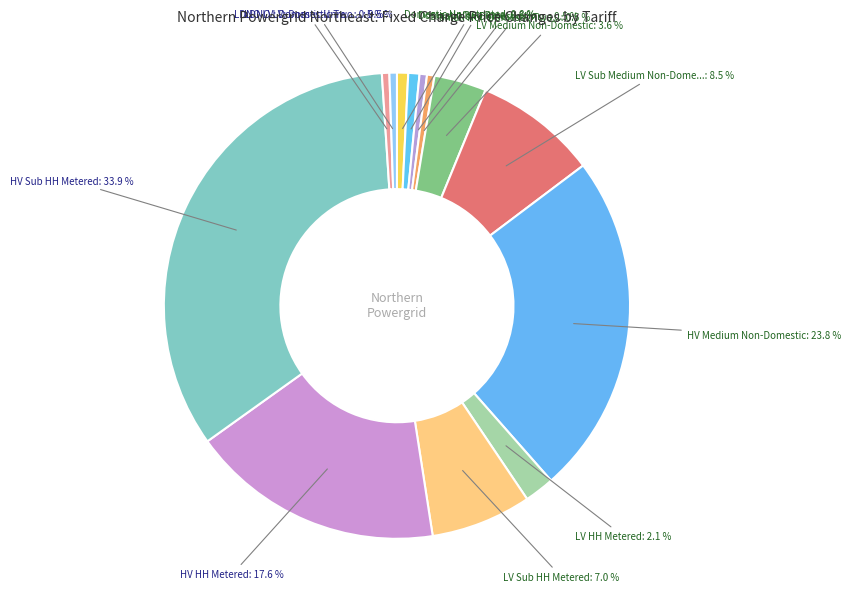

How many segments does this pie chart have?

13